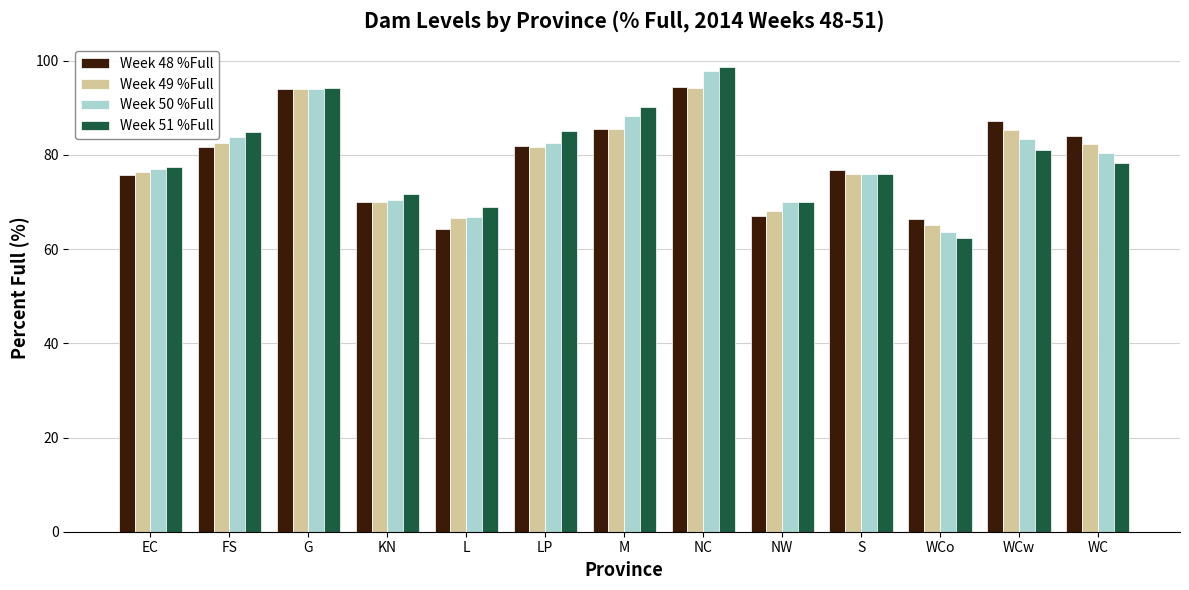

Which series has the largest range (max minus min)?

Week 51 %Full